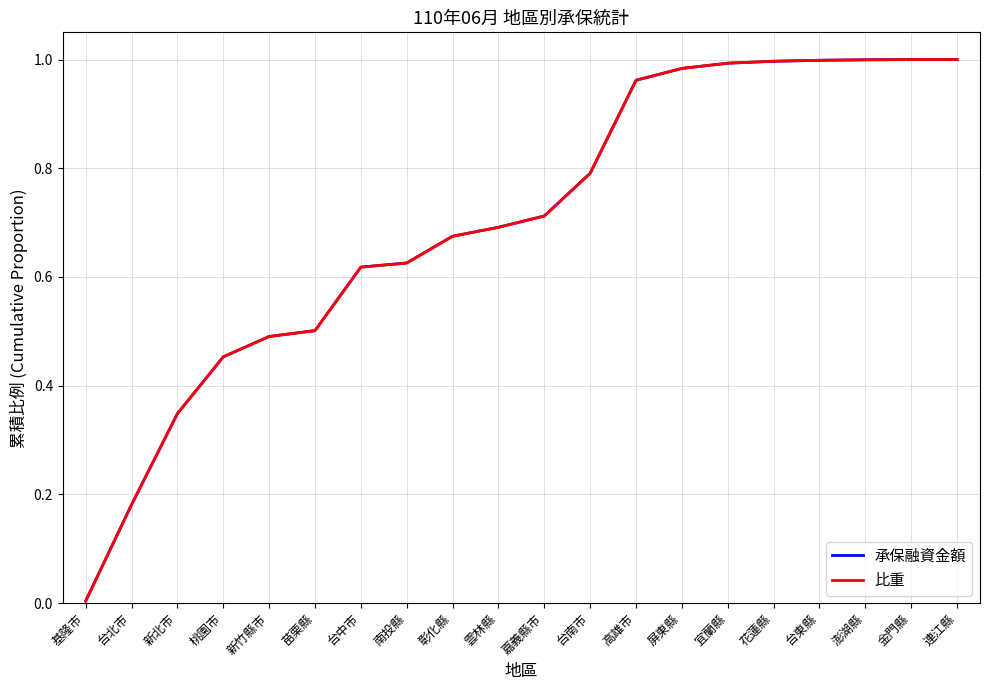

Where do 比重 and 承保融資金額 first cross each other?

宜蘭縣 and 花蓮縣